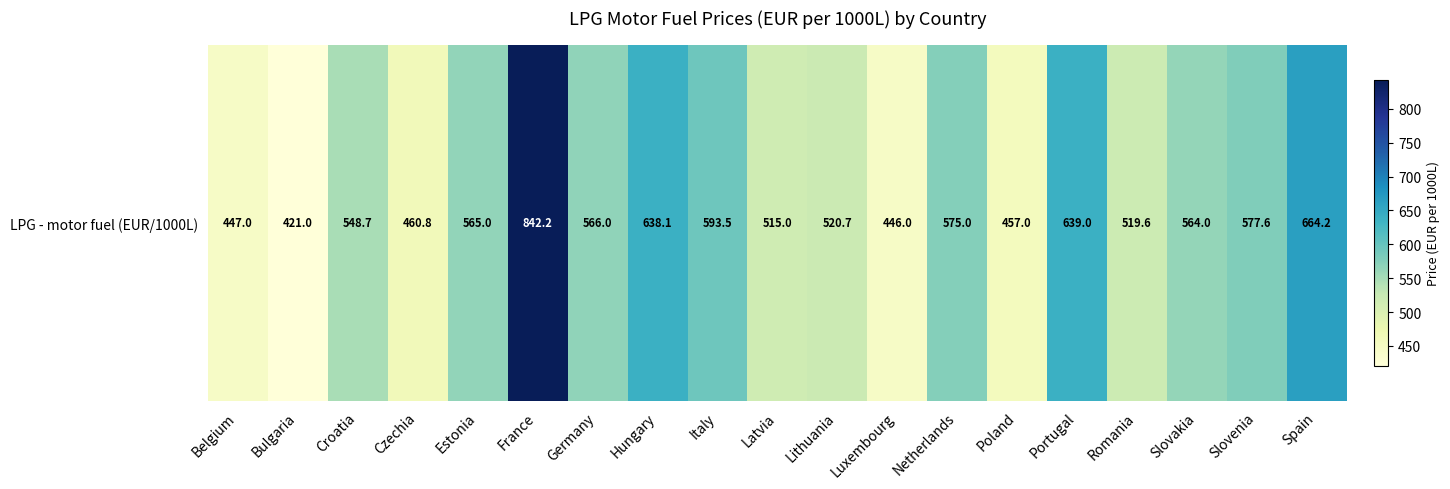

True or false: the data shows 457.0 at Poland.

True